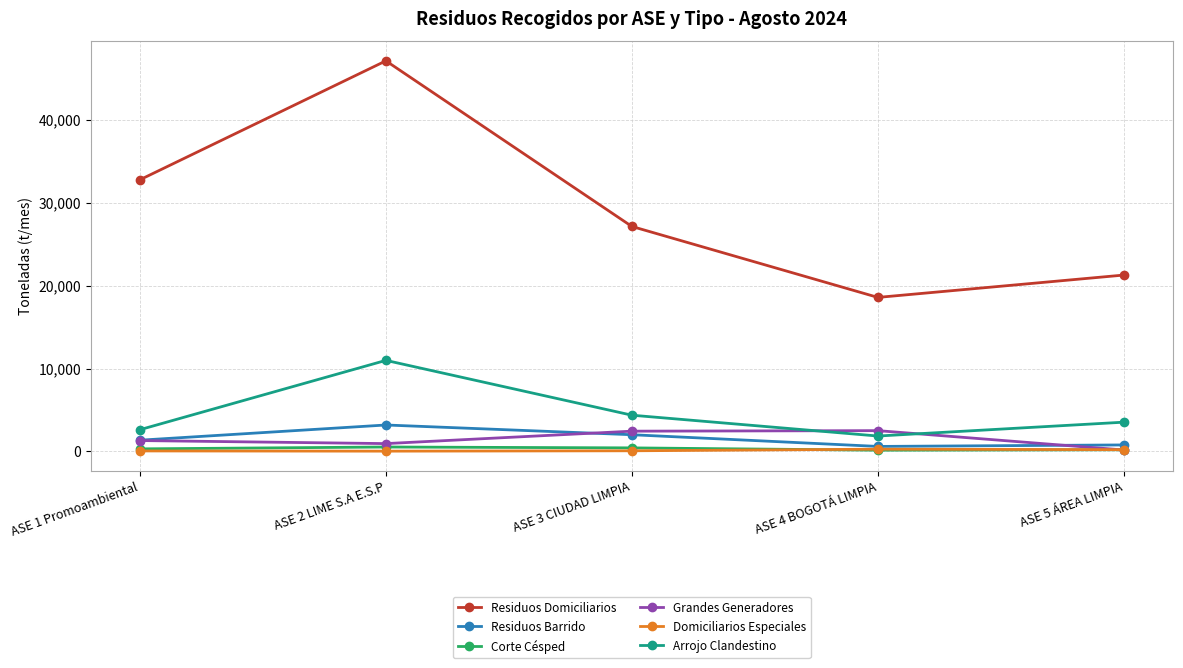

What is the value of the Residuos Domiciliarios point at the 2nd from the left?

47118.4